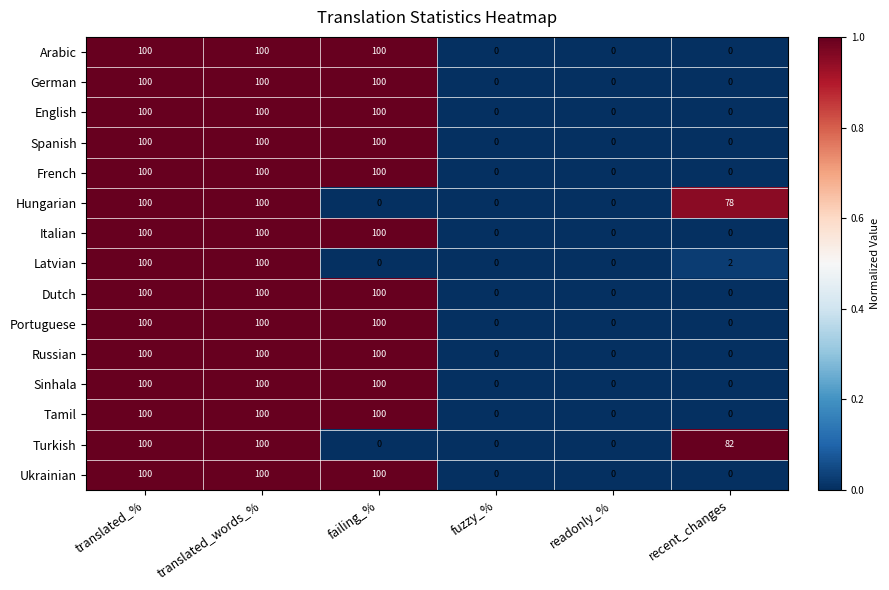

What is the difference between the maximum and minimum values in the Turkish series?

100